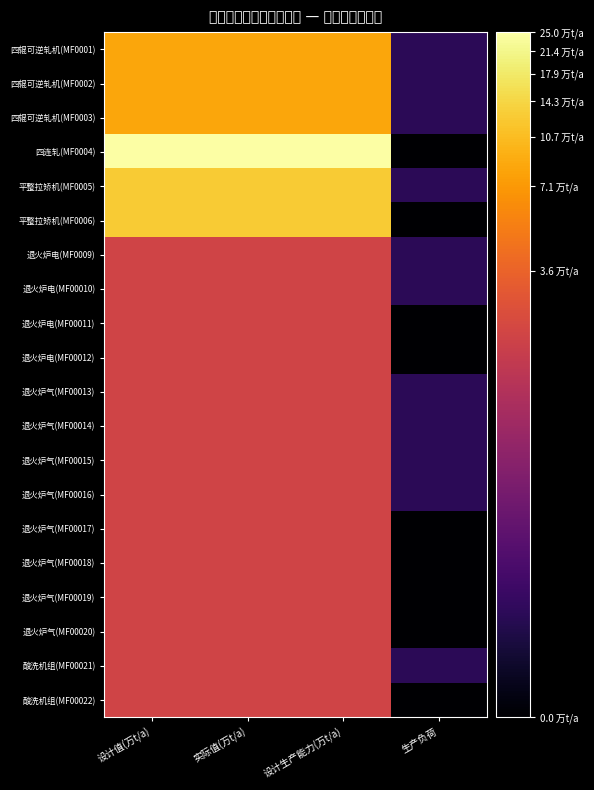

Reading right to left, transcribe all the data shown in this chart.

四辊可逆轧机(MF0001): 生产负荷=0.8	设计生产能力(万t/a)=4.4	实际值(万t/a)=4.4	设计值(万t/a)=4.4
四辊可逆轧机(MF0002): 生产负荷=0.8	设计生产能力(万t/a)=4.4	实际值(万t/a)=4.4	设计值(万t/a)=4.4
四辊可逆轧机(MF0003): 生产负荷=0.8	设计生产能力(万t/a)=4.4	实际值(万t/a)=4.4	设计值(万t/a)=4.4
四连轧(MF0004): 生产负荷=0.0	设计生产能力(万t/a)=5.5	实际值(万t/a)=5.5	设计值(万t/a)=5.5
平整拉矫机(MF0005): 生产负荷=0.8	设计生产能力(万t/a)=4.8	实际值(万t/a)=4.8	设计值(万t/a)=4.8
平整拉矫机(MF0006): 生产负荷=0.0	设计生产能力(万t/a)=4.8	实际值(万t/a)=4.8	设计值(万t/a)=4.8
退火炉电(MF0009): 生产负荷=0.8	设计生产能力(万t/a)=3.1	实际值(万t/a)=3.1	设计值(万t/a)=3.1
退火炉电(MF00010): 生产负荷=0.8	设计生产能力(万t/a)=3.1	实际值(万t/a)=3.1	设计值(万t/a)=3.1
退火炉电(MF00011): 生产负荷=0.0	设计生产能力(万t/a)=3.1	实际值(万t/a)=3.1	设计值(万t/a)=3.1
退火炉电(MF00012): 生产负荷=0.0	设计生产能力(万t/a)=3.1	实际值(万t/a)=3.1	设计值(万t/a)=3.1
退火炉气(MF00013): 生产负荷=0.8	设计生产能力(万t/a)=3.1	实际值(万t/a)=3.1	设计值(万t/a)=3.1
退火炉气(MF00014): 生产负荷=0.8	设计生产能力(万t/a)=3.1	实际值(万t/a)=3.1	设计值(万t/a)=3.1
退火炉气(MF00015): 生产负荷=0.8	设计生产能力(万t/a)=3.1	实际值(万t/a)=3.1	设计值(万t/a)=3.1
退火炉气(MF00016): 生产负荷=0.8	设计生产能力(万t/a)=3.1	实际值(万t/a)=3.1	设计值(万t/a)=3.1
退火炉气(MF00017): 生产负荷=0.0	设计生产能力(万t/a)=3.1	实际值(万t/a)=3.1	设计值(万t/a)=3.1
退火炉气(MF00018): 生产负荷=0.0	设计生产能力(万t/a)=3.1	实际值(万t/a)=3.1	设计值(万t/a)=3.1
退火炉气(MF00019): 生产负荷=0.0	设计生产能力(万t/a)=3.1	实际值(万t/a)=3.1	设计值(万t/a)=3.1
退火炉气(MF00020): 生产负荷=0.0	设计生产能力(万t/a)=3.1	实际值(万t/a)=3.1	设计值(万t/a)=3.1
酸洗机组(MF00021): 生产负荷=0.8	设计生产能力(万t/a)=3.1	实际值(万t/a)=3.1	设计值(万t/a)=3.1
酸洗机组(MF00022): 生产负荷=0.0	设计生产能力(万t/a)=3.1	实际值(万t/a)=3.1	设计值(万t/a)=3.1